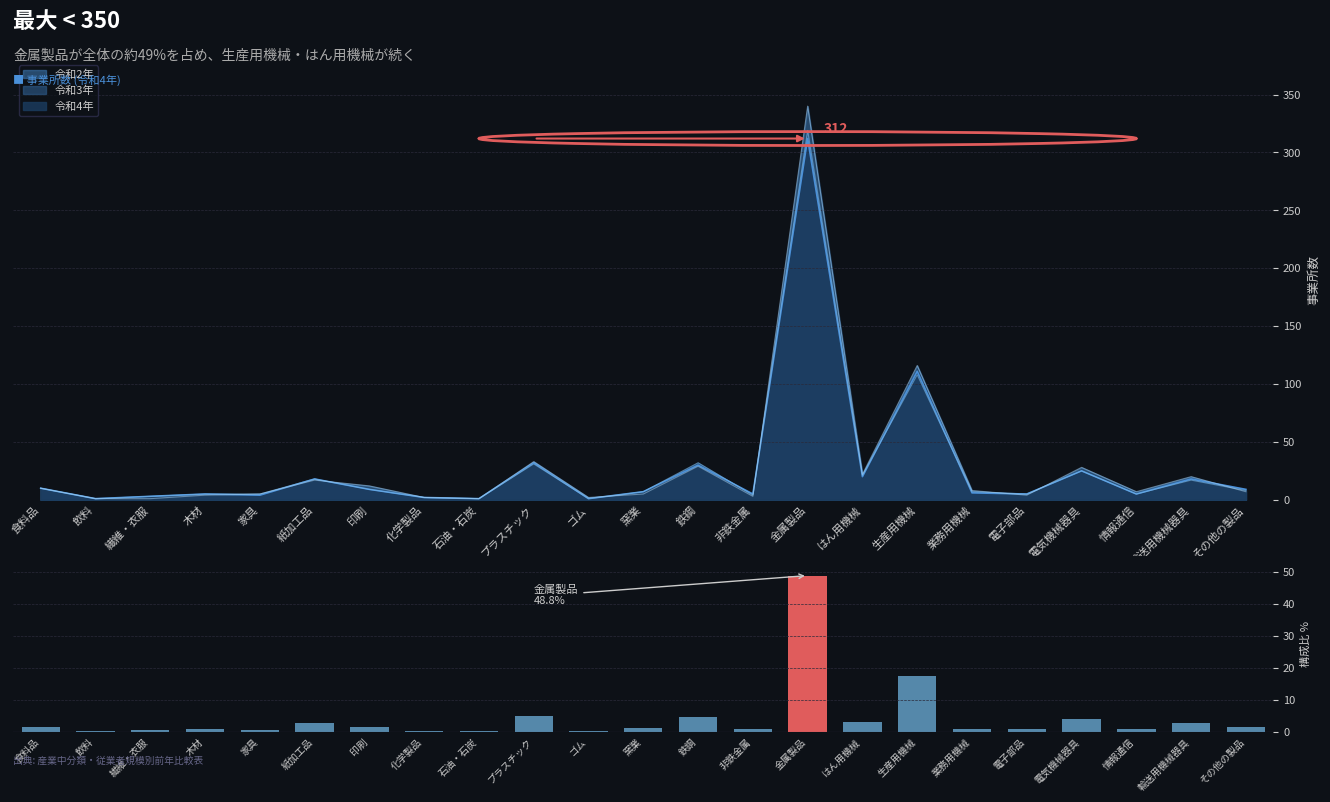

How many bars are there in total?

23